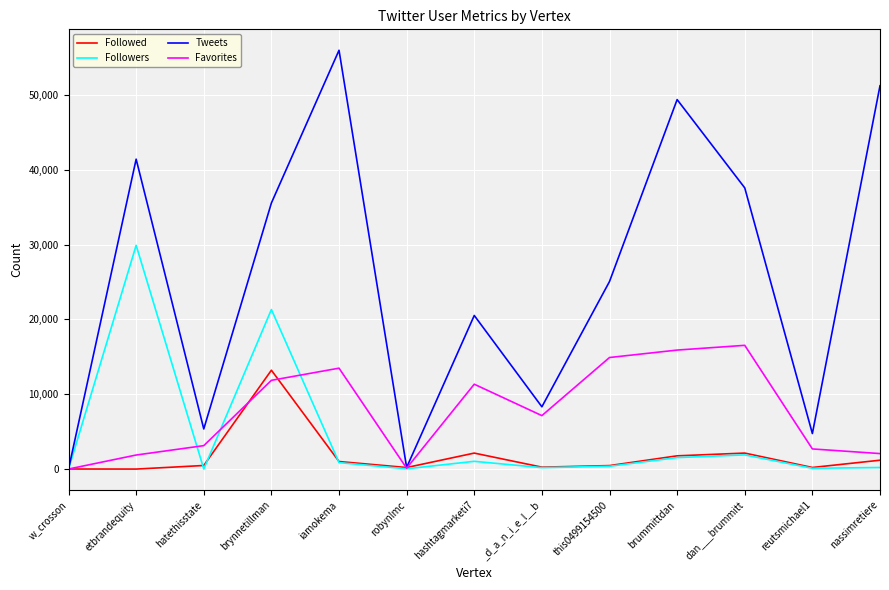

Which series ends up on top after the final intersection of Favorites and Followed?

Favorites